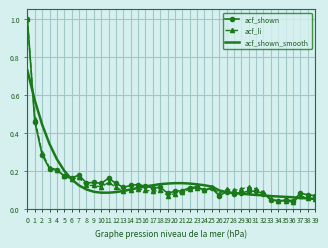

True or false: acf_shown has a value of 0.0 at 29.

False